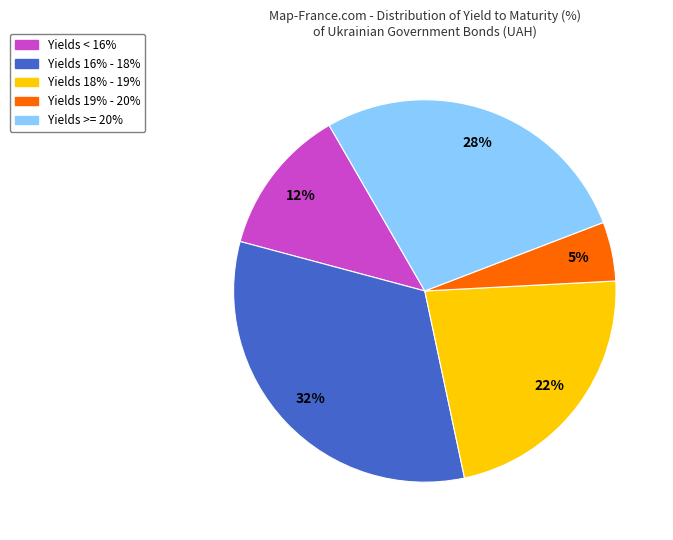

To the nearest percent, what is the average slice percentage?

20%